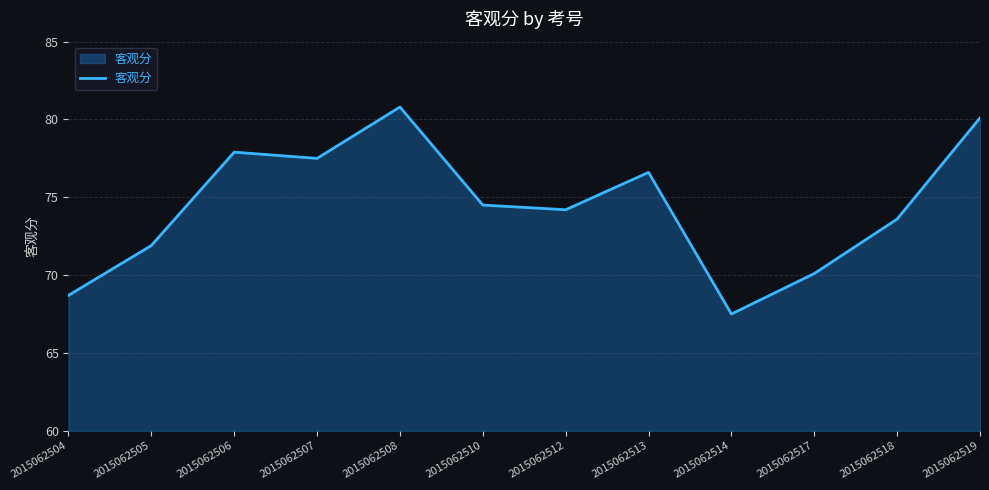

Between 2015062506 and 2015062508, which is larger?

2015062508